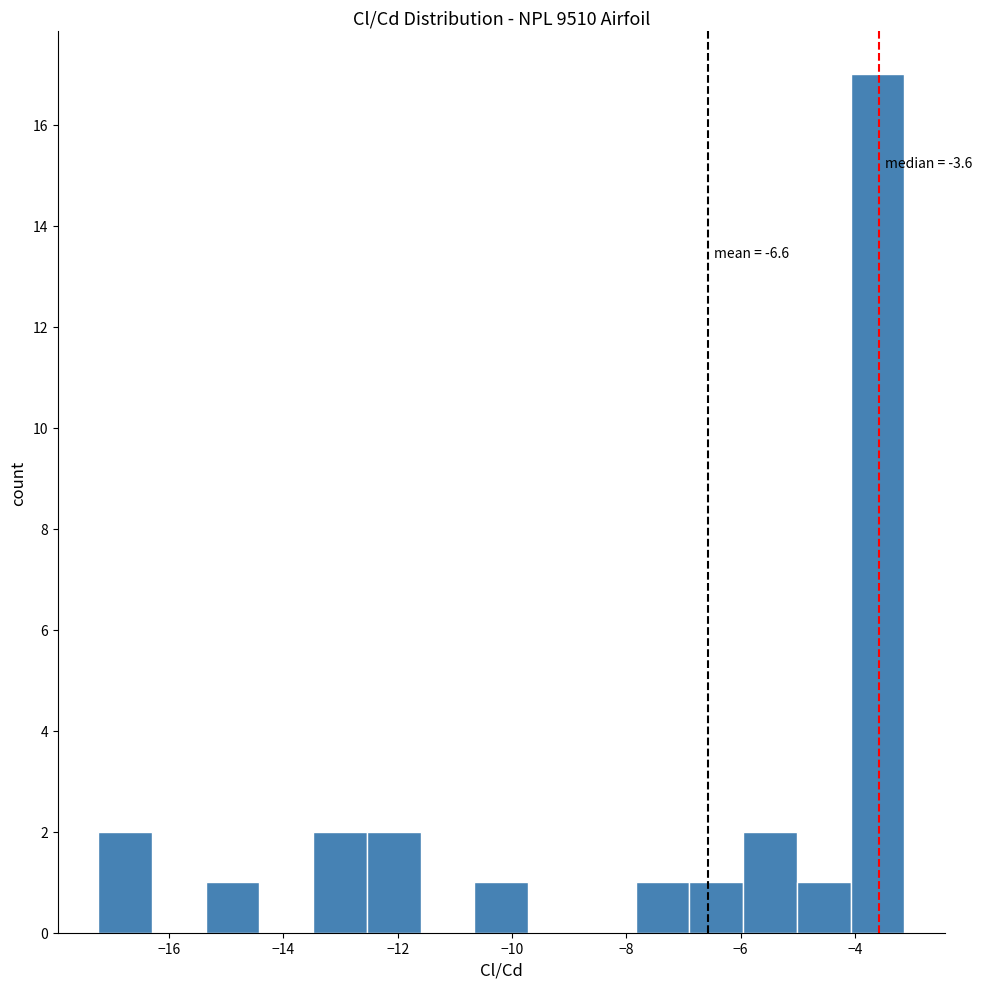

Which range on the x-axis has the tallest bar?

-4.0 to -3.2